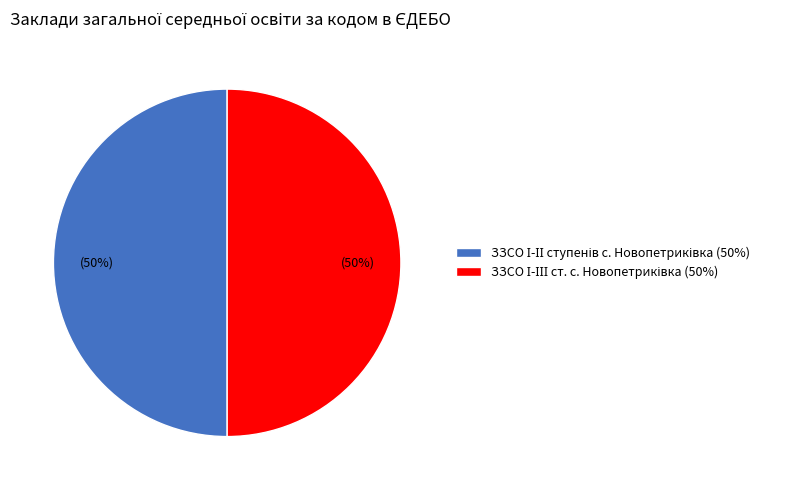

Combined, do ЗЗСО І-ІІІ ст. с. Новопетриківка and ЗЗСО І-ІІ ступенів с. Новопетриківка account for over 50%?

Yes